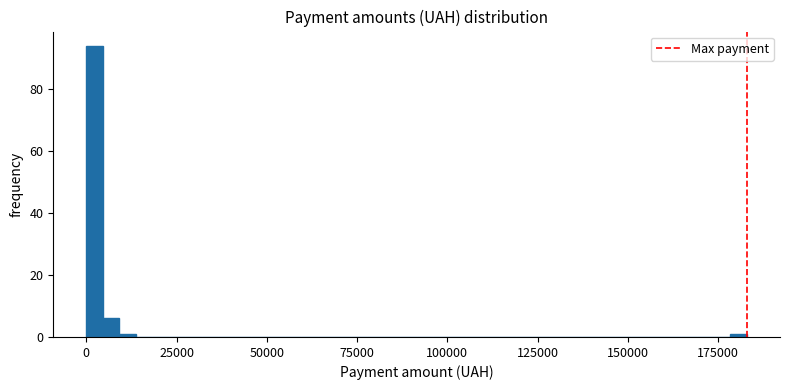

Around what value on the x-axis is the tallest bar? Give the approximate position of its centre, as read against the axis.

0